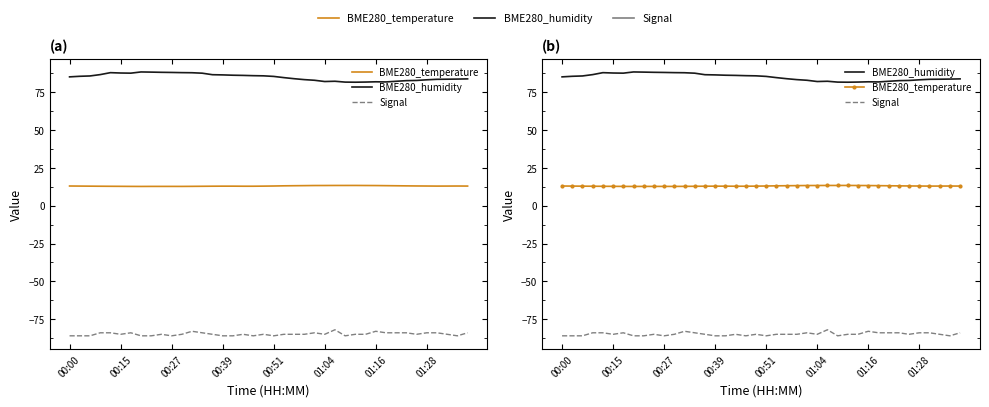

At how many categories does at least one series exceed 44?

40